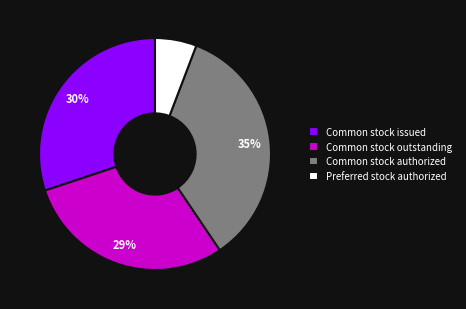

Is Common stock authorized the majority of the pie?

No